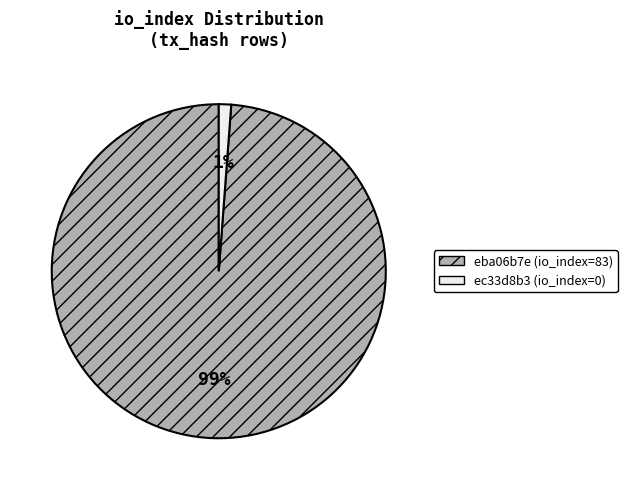

True or false: ec33d8b3 (io_index=0) accounts for 11% of the total.

False